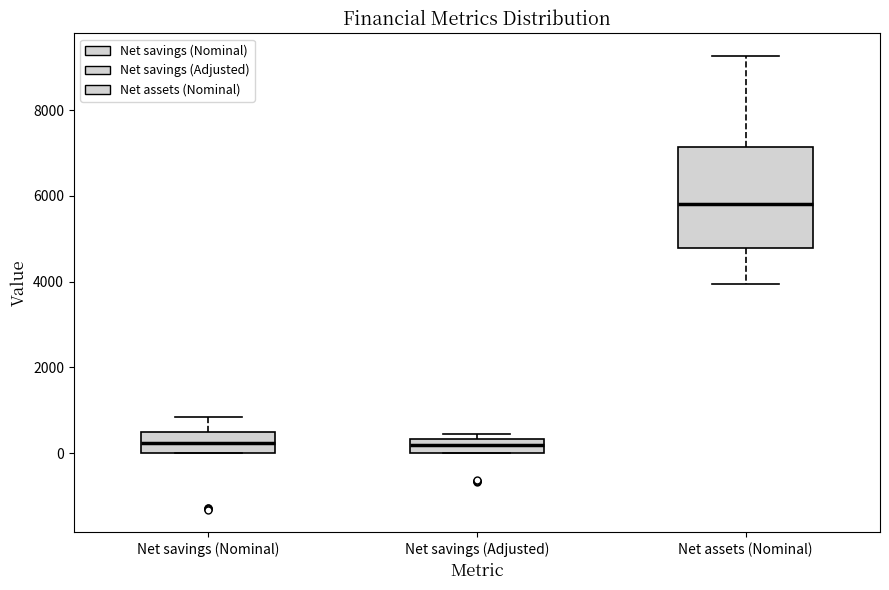

Reading left to right, transcribe this box plot: for each box, give where its median line is, the range the box spans, and where its two whiskers end, as read against the y-axis. The values are not printed on the chart, so give them approximately, as read against the axis.

Net savings (Nominal): median 200, box 0 to 600, whiskers 0 to 800
Net savings (Adjusted): median 200, box 0 to 400, whiskers 0 to 400 (just above the box's upper edge)
Net assets (Nominal): median 5800, box 4800 to 7200, whiskers 4000 to 9200